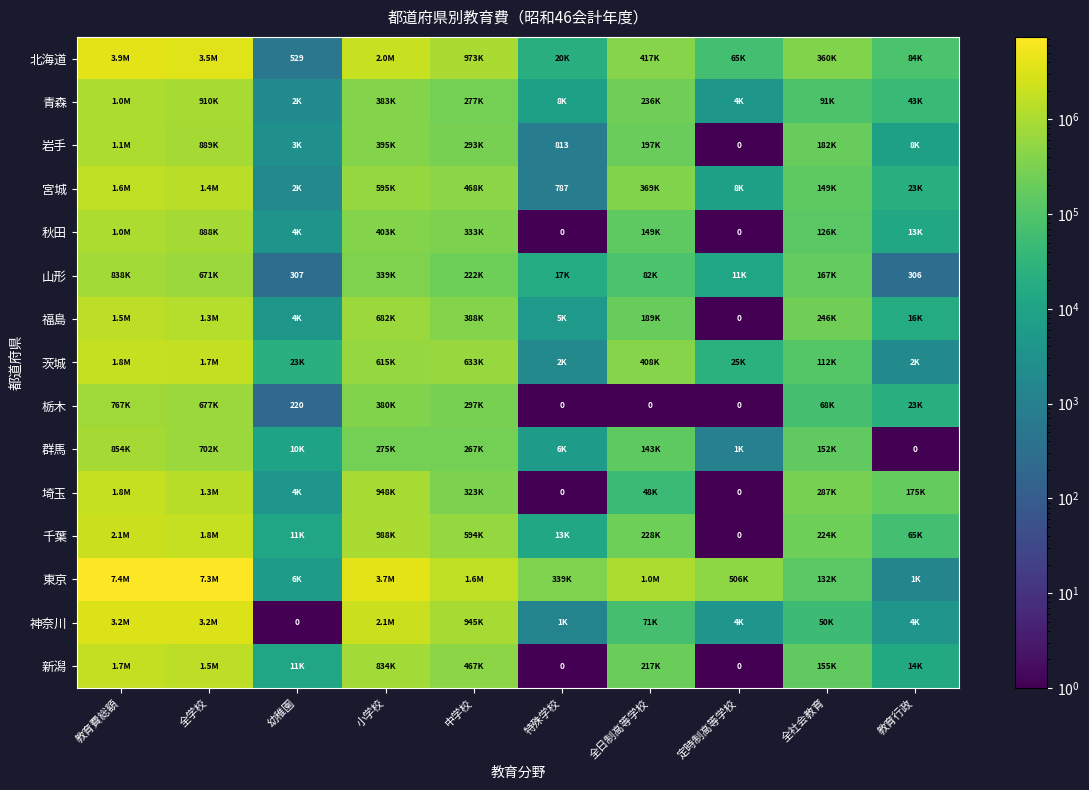

List the labels in order of 新潟 value, largest first.

教育費総額, 全学校, 小学校, 中学校, 全日制高等学校, 全社会教育, 教育行政, 幼稚園, 特殊学校, 定時制高等学校